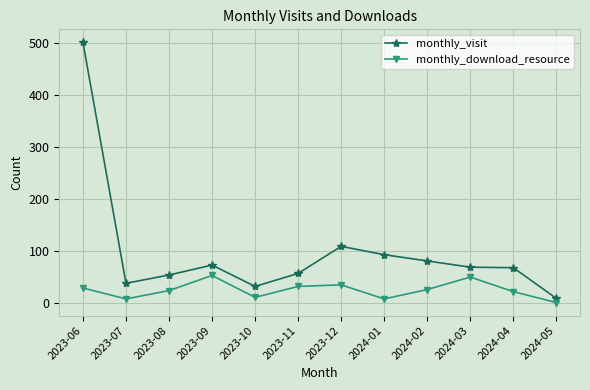

The value of monthly_visit at 2024-03 is 36. True or false?

False